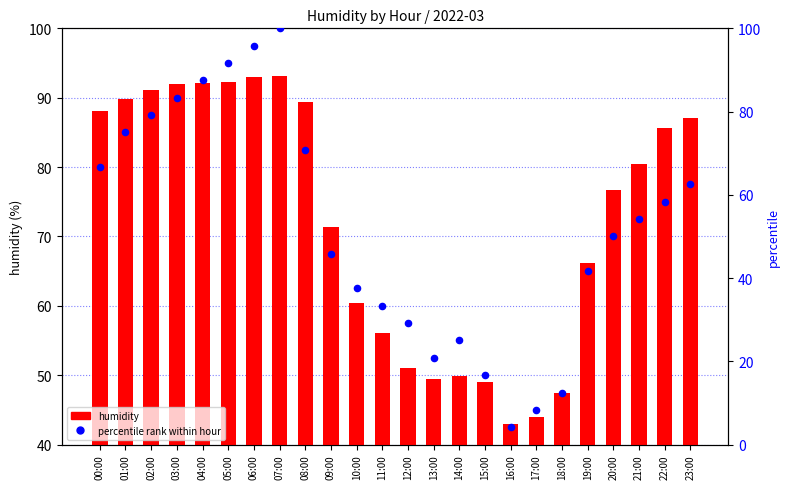

At how many categories does at least one series exceed 8?

24